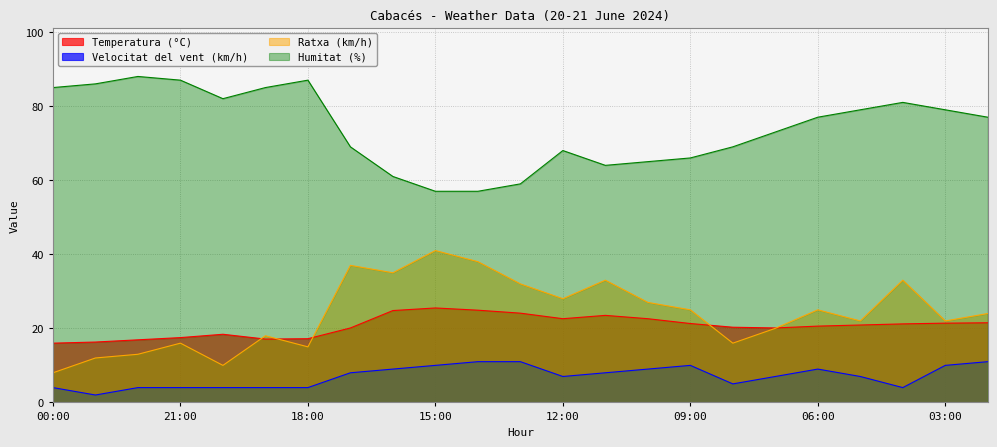

True or false: Humitat (%) has more than 1 points higher than both neighbors.

True